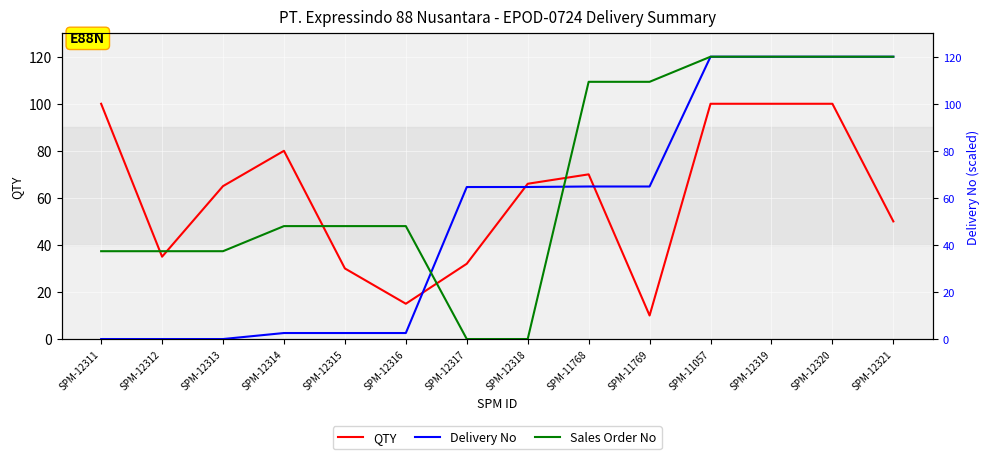

Between which two adjacent categories do Delivery No and QTY first intersect?

SPM-12316 and SPM-12317